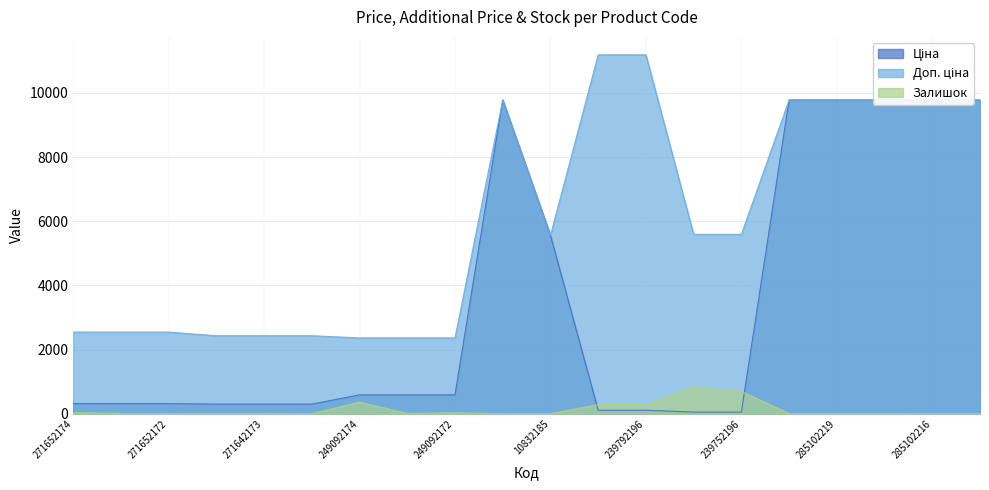

The value of Доп. ціна at 285102219 is 4140.4. True or false?

False